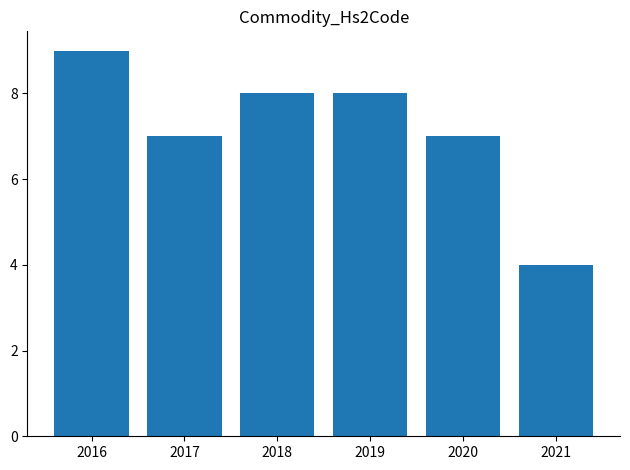

What is the value of the 4th bar from the left?

8